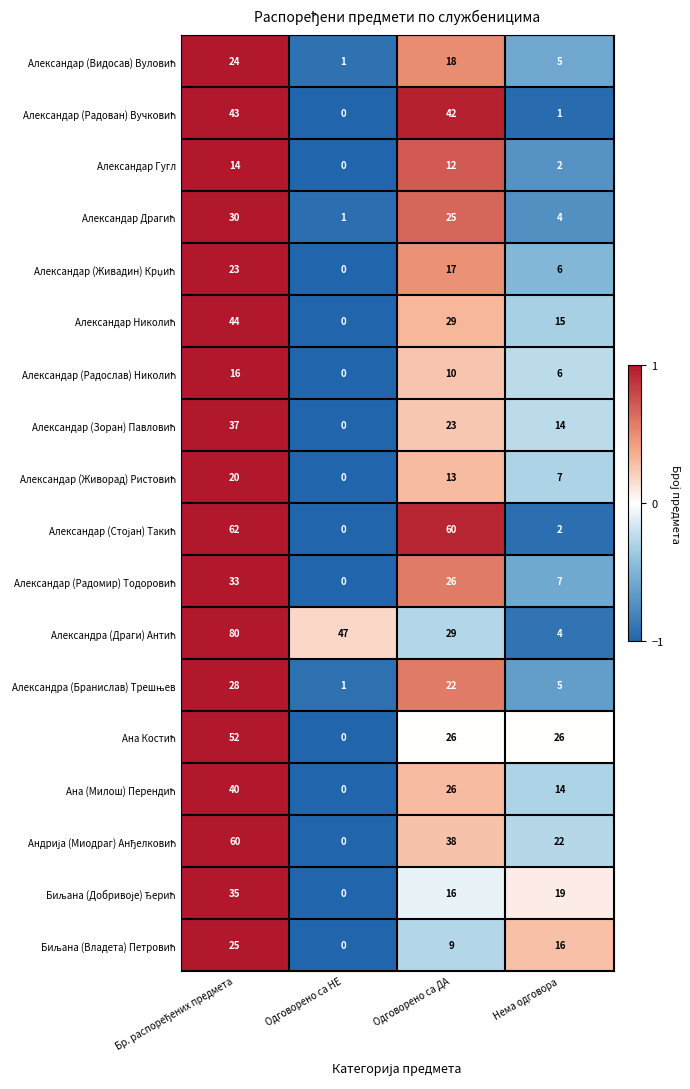

At how many categories does at least one series exceed 17?

4